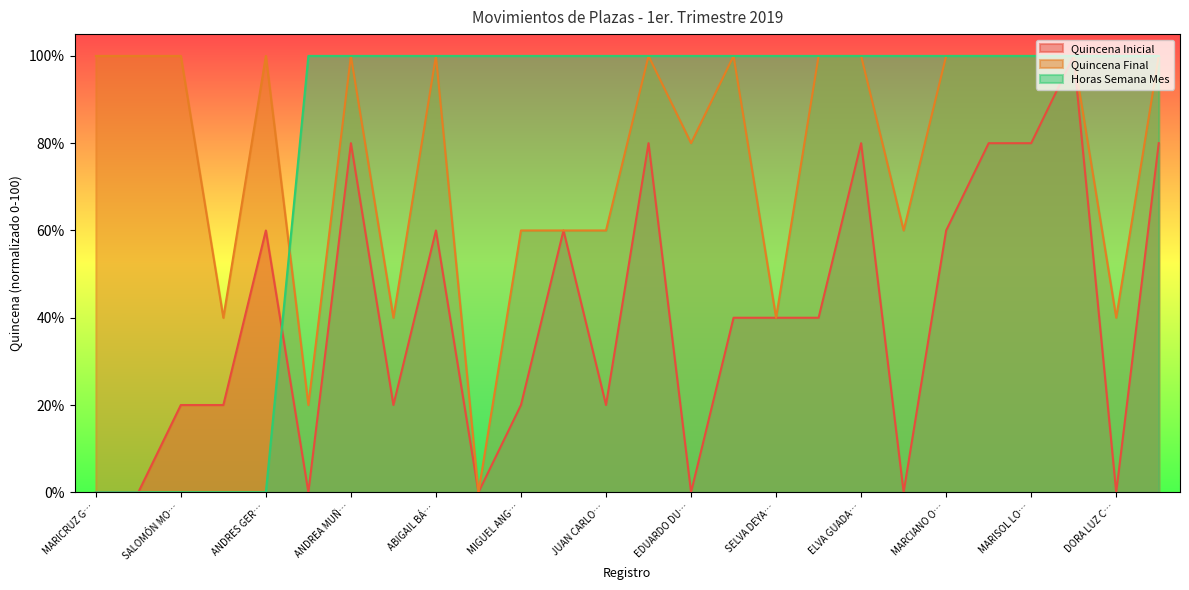

What is the sum of all Horas Semana Mes values?

2100.0